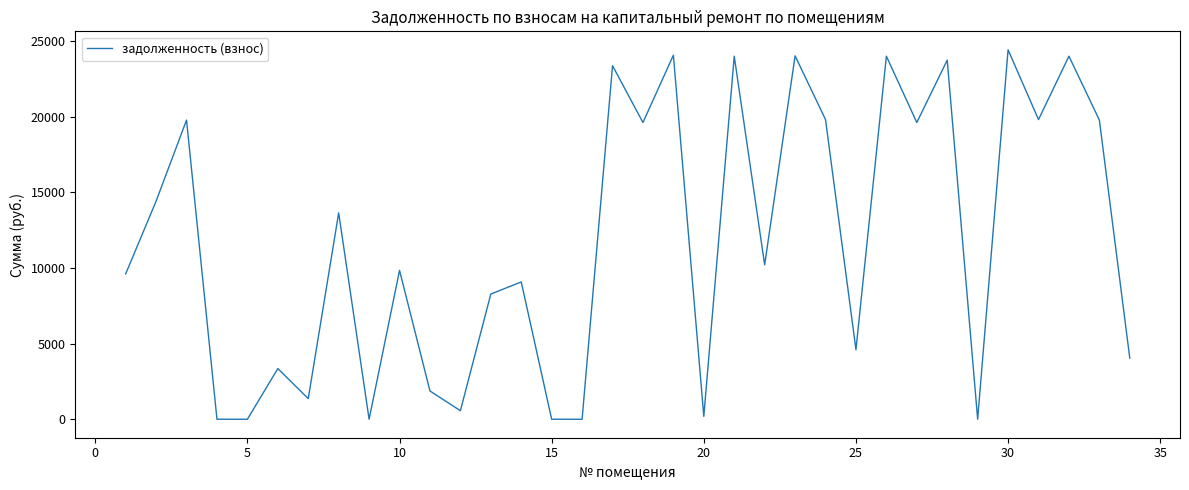

How many distinct data groups are displayed?

1